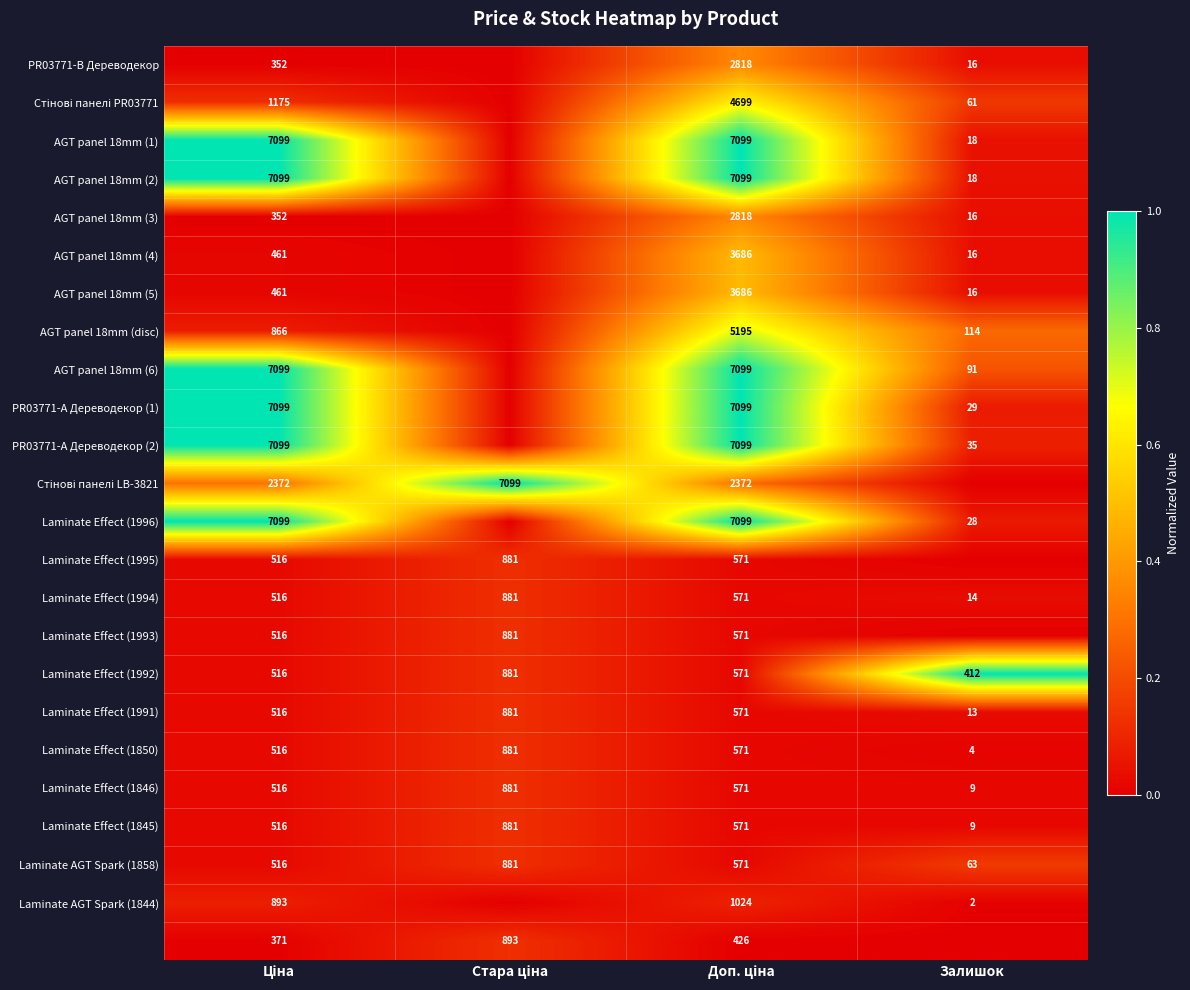

What is the average value of the Laminate Effect (1991) series?

495